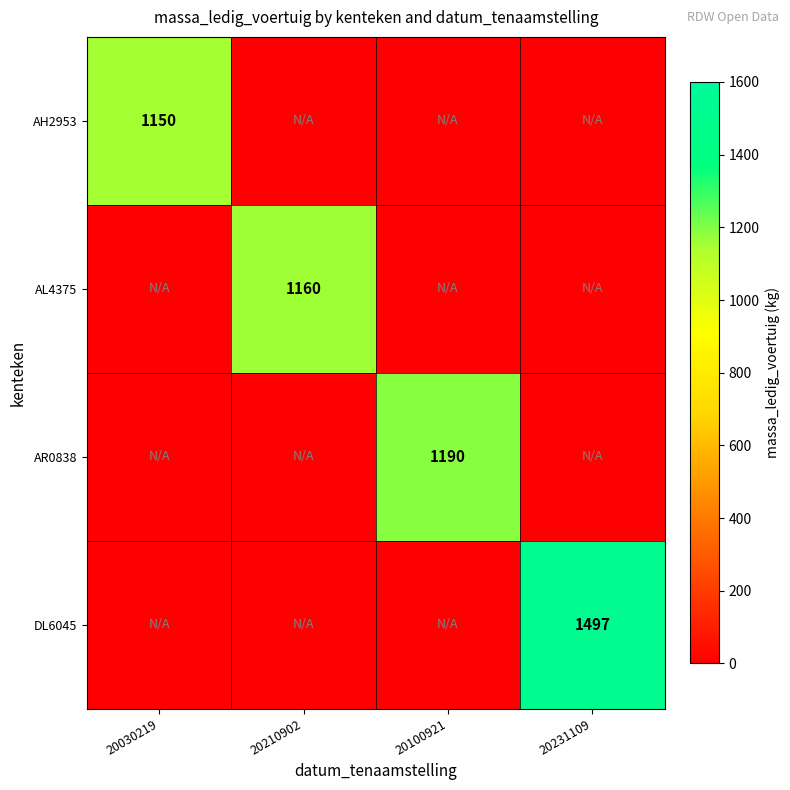

The value of AH2953 at 20030219 is 1797. True or false?

False